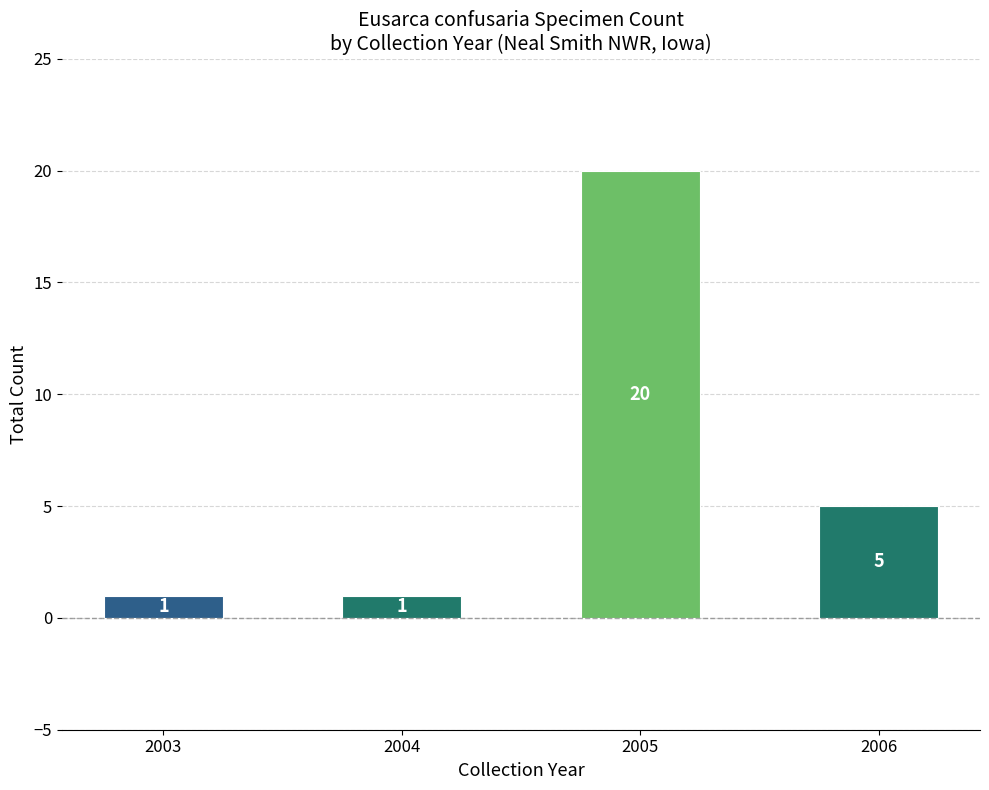

What is the difference between the maximum and minimum values?

19